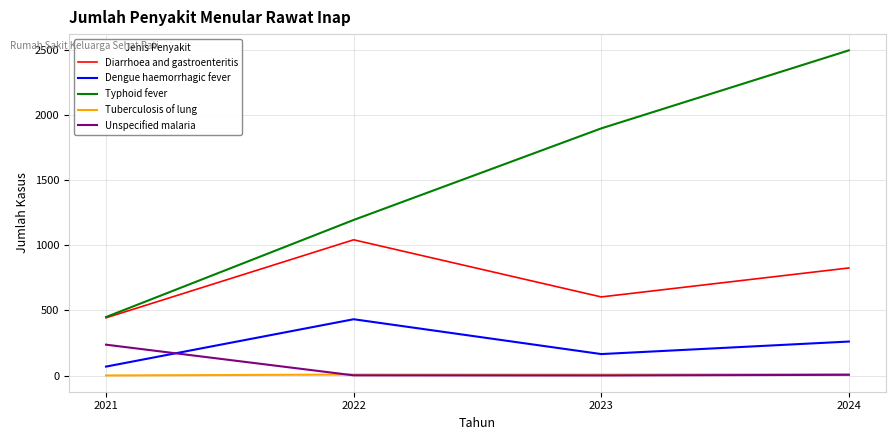

At which category does Dengue haemorrhagic fever reach its first local valley?

2023